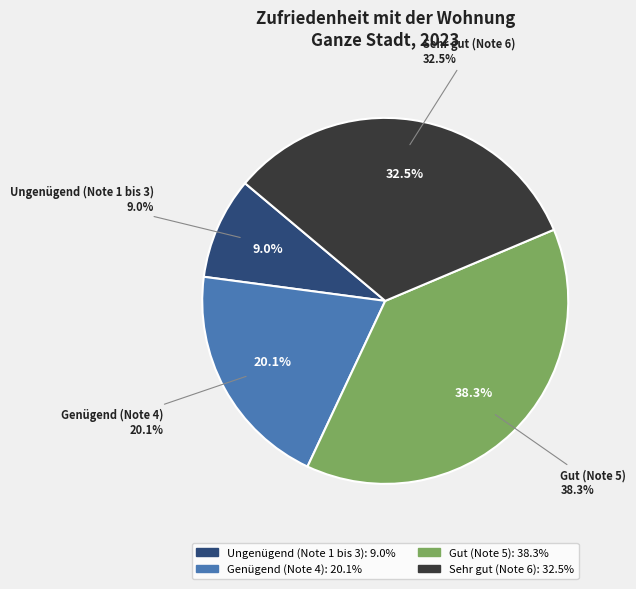

The Gut (Note 5) slice represents 28% of the pie. True or false?

False